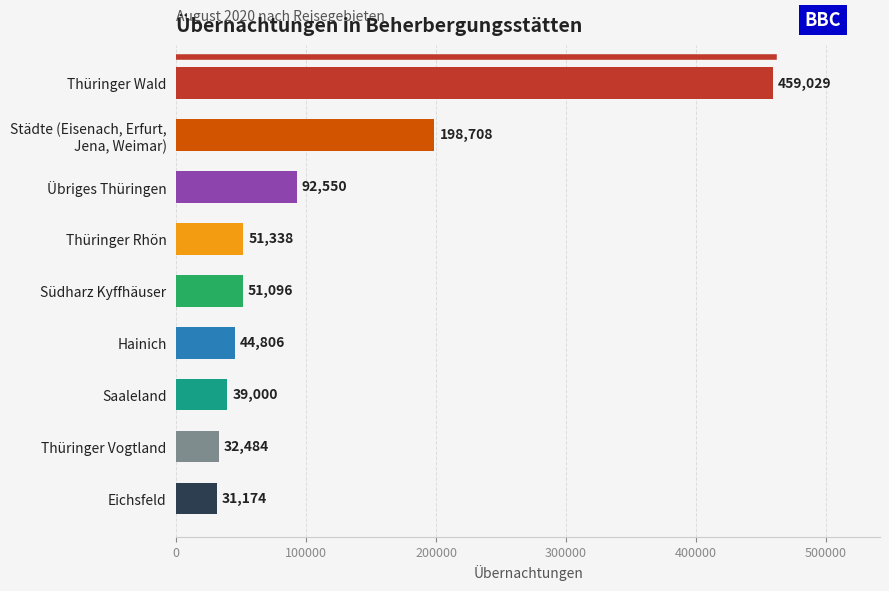

What is the change in value from Hainich to Saaleland?

-5806